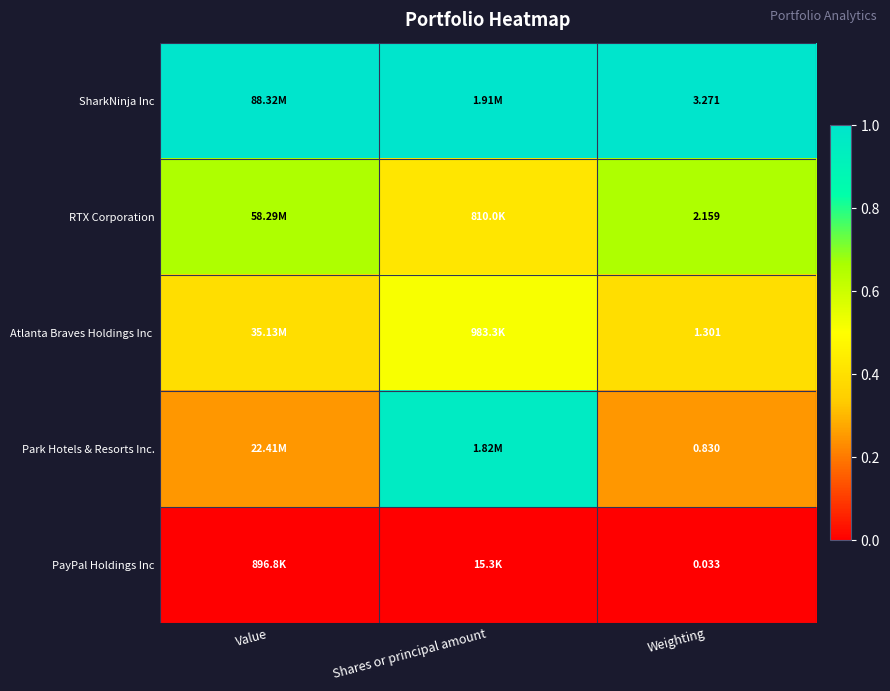

Is it true that Park Hotels & Resorts Inc. equals 0.4 at Weighting?

False